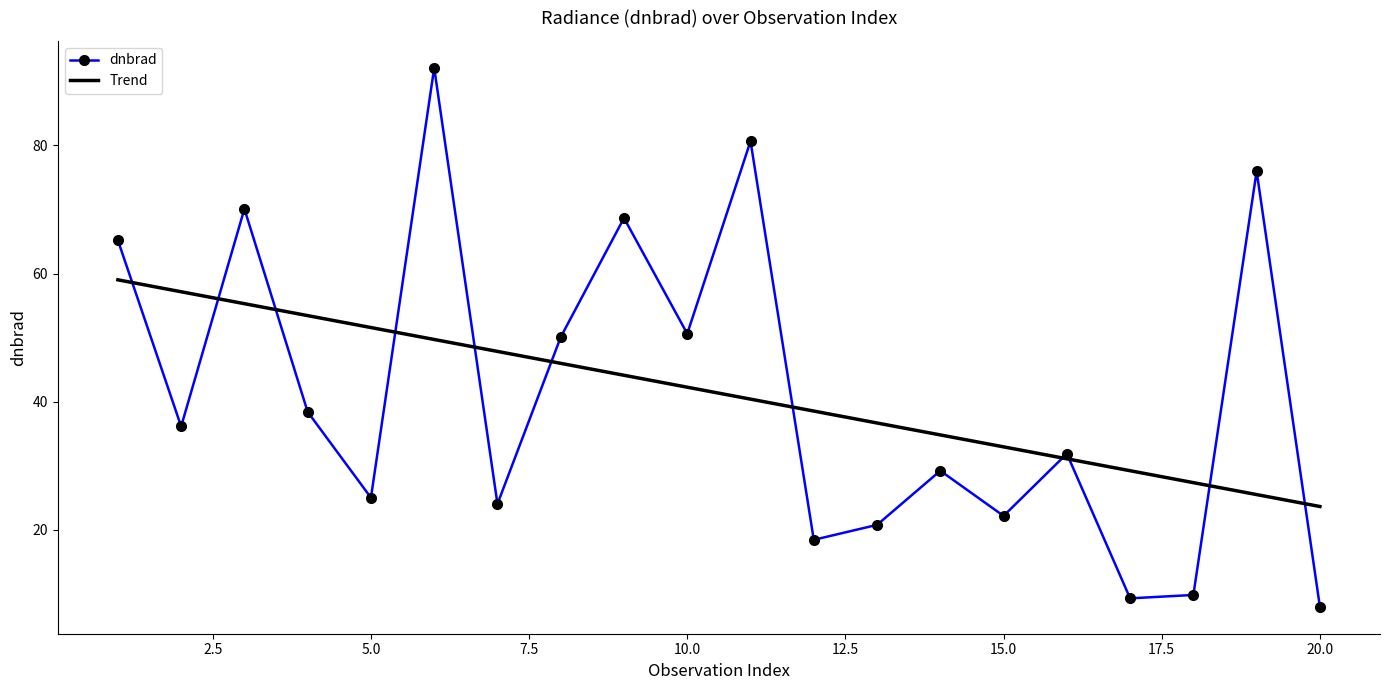

Which series has the widest spread of values?

dnbrad